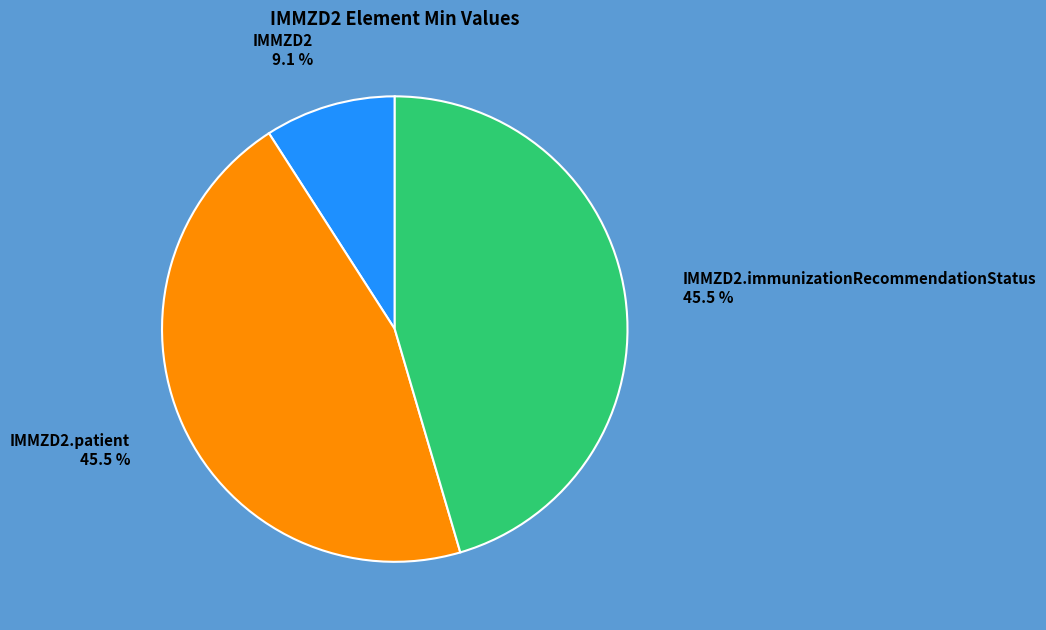

What percentage do IMMZD2 and IMMZD2.immunizationRecommendationStatus together represent?

54.5%